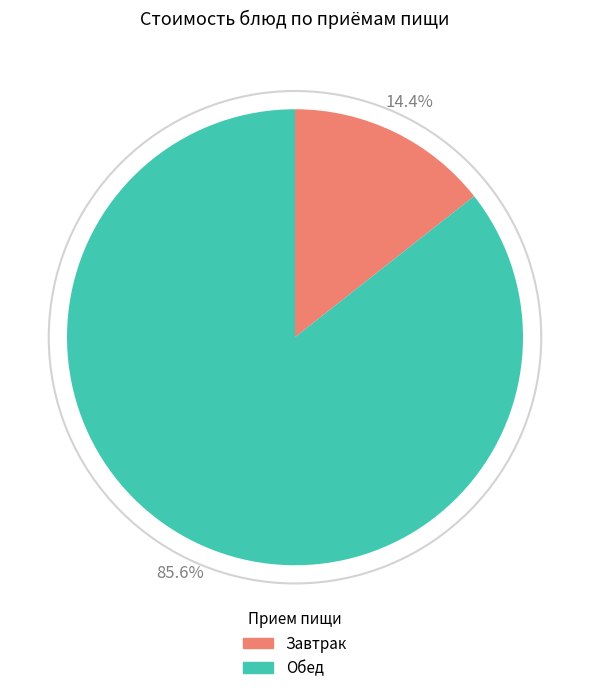

Which has a higher value, Обед or Завтрак?

Обед